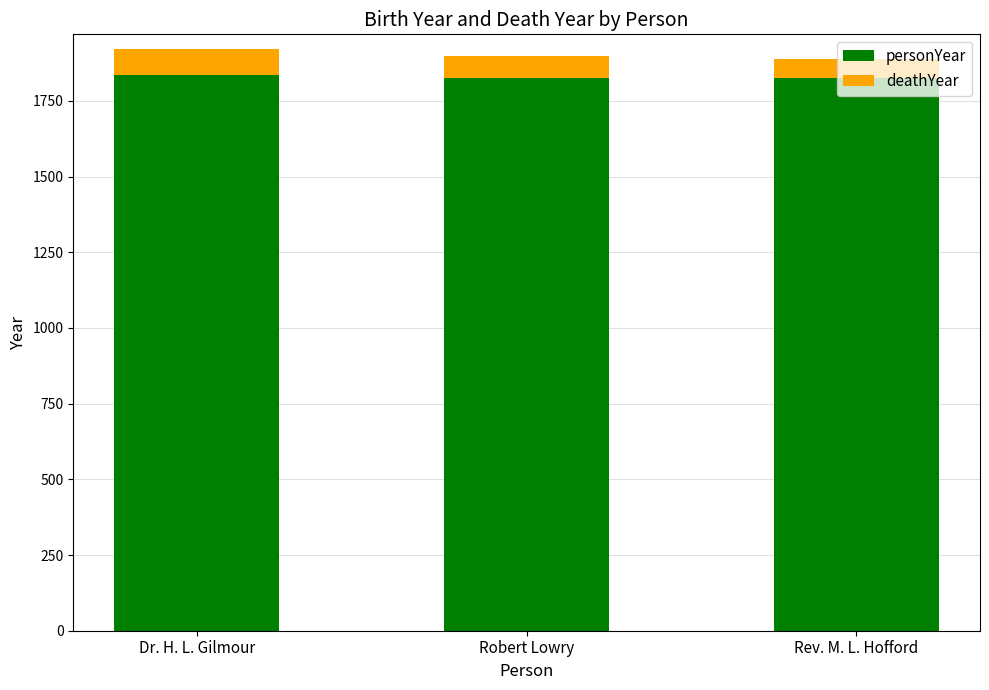

What value does the personYear series have at Rev. M. L. Hofford?

1825